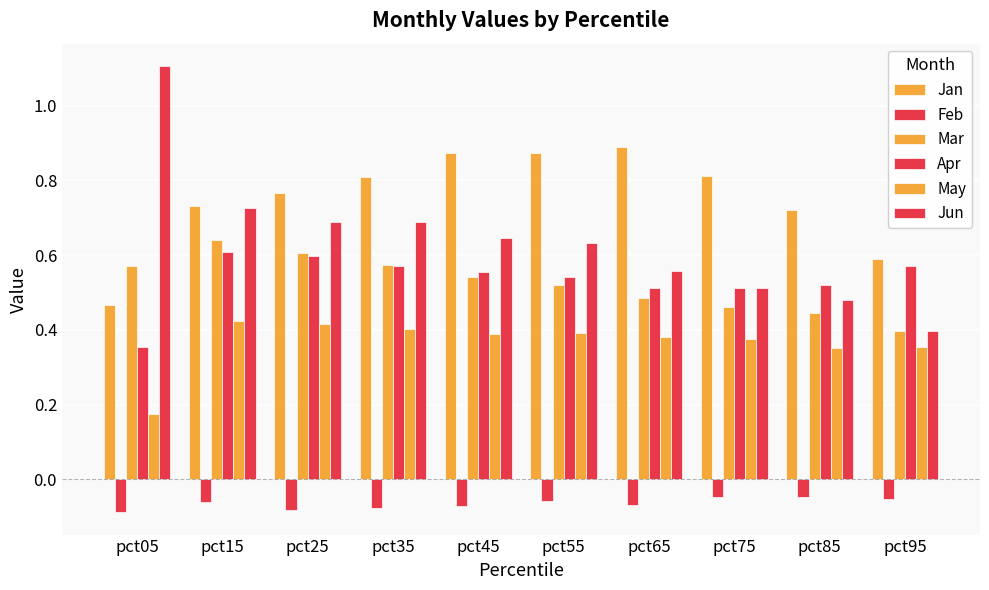

Which label corresponds to the largest value in the chart?

pct05